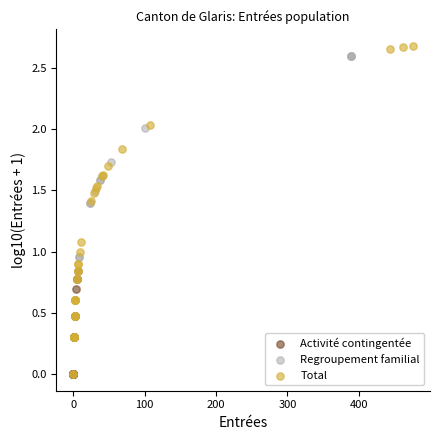

What are all the series names shown in the legend?

Activité contingentée, Regroupement familial, Total